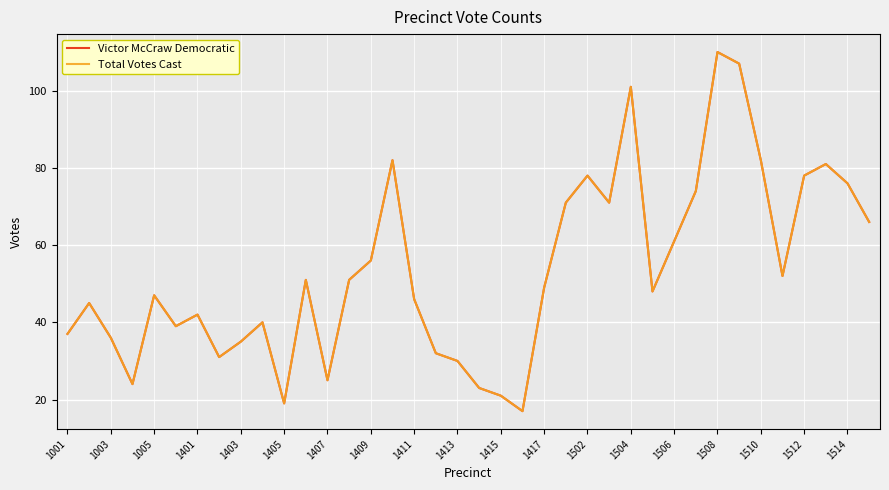

Does the chart have visible grid lines?

Yes